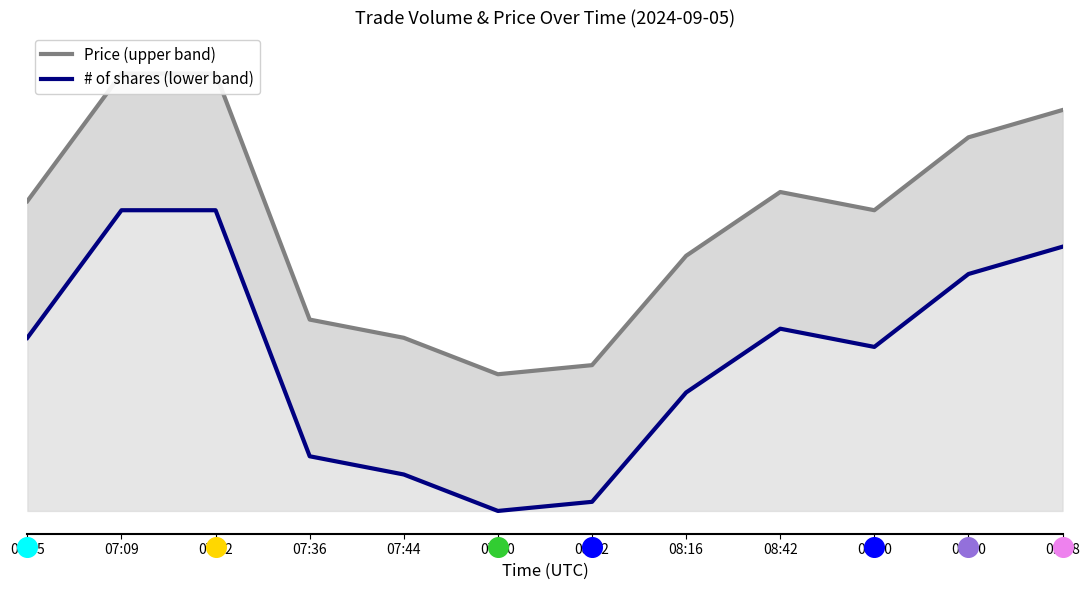

Which series reaches the maximum Y coordinate?

Price (upper band)